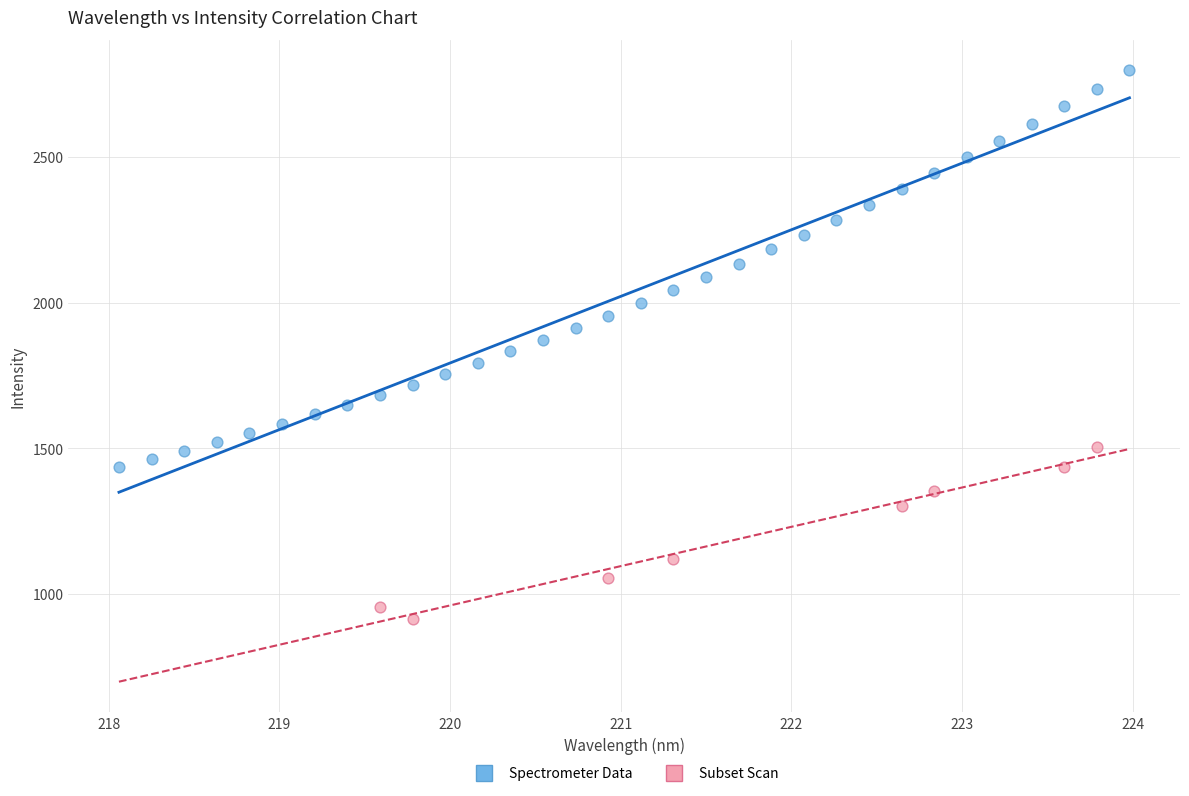

Which series contains the lowest Y value?

Subset Scan